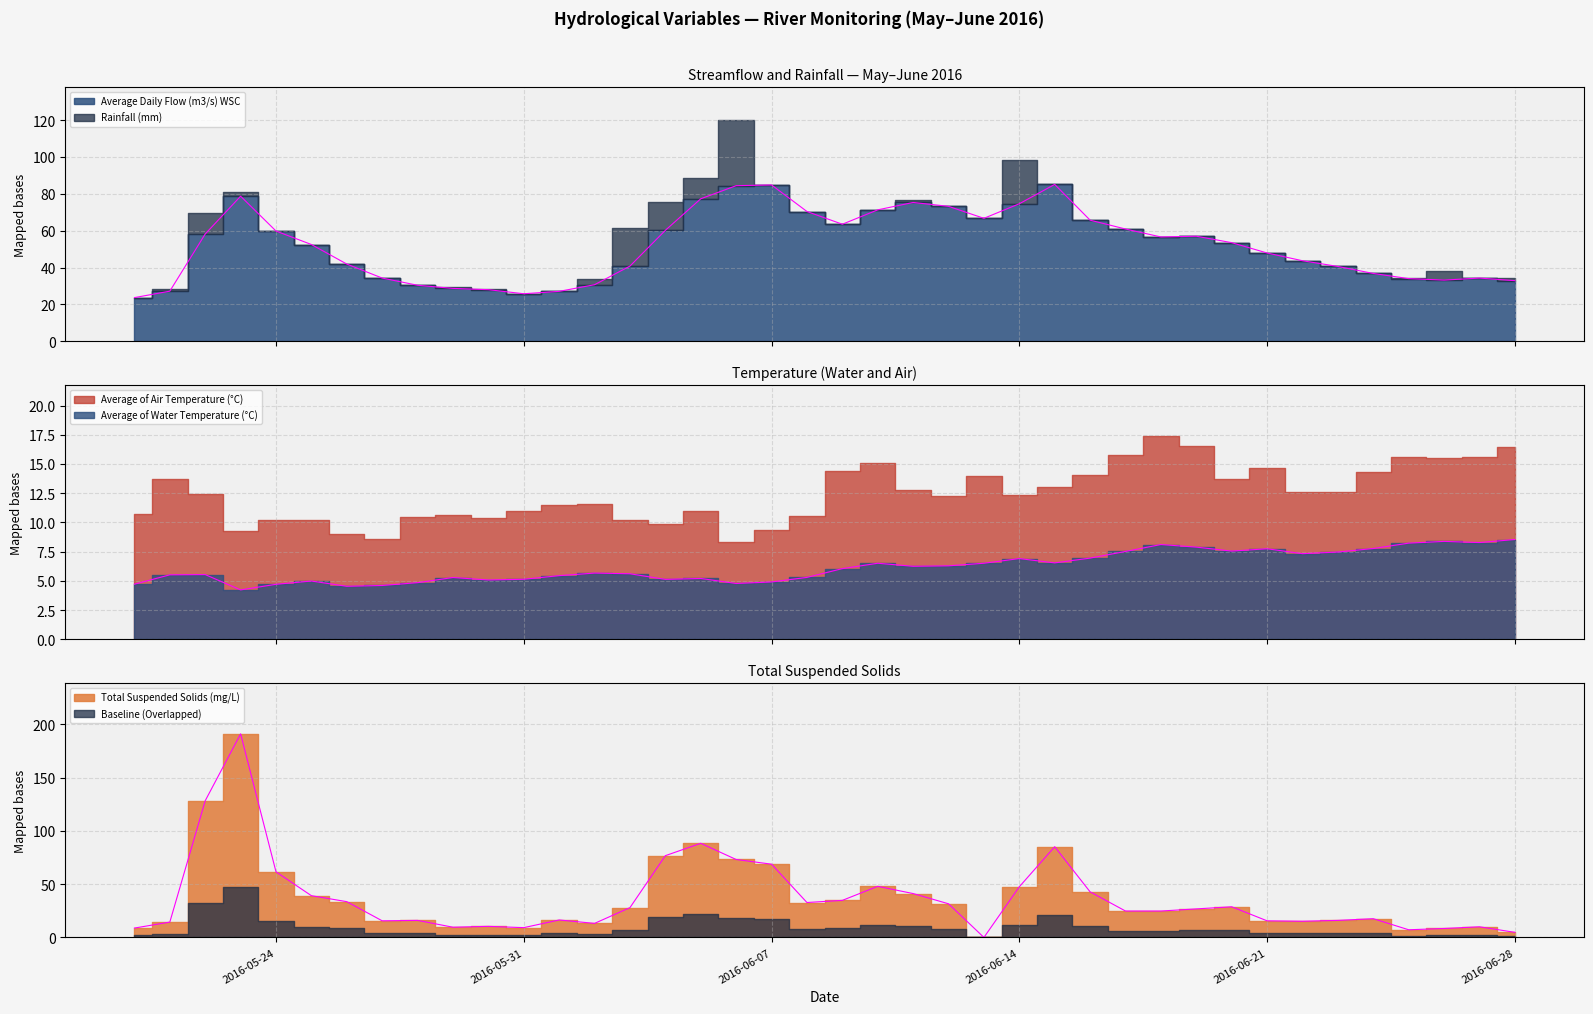

How many intersections are there between Total Suspended Solids (mg/L) and Average Daily Flow (m3/s) WSC?

6